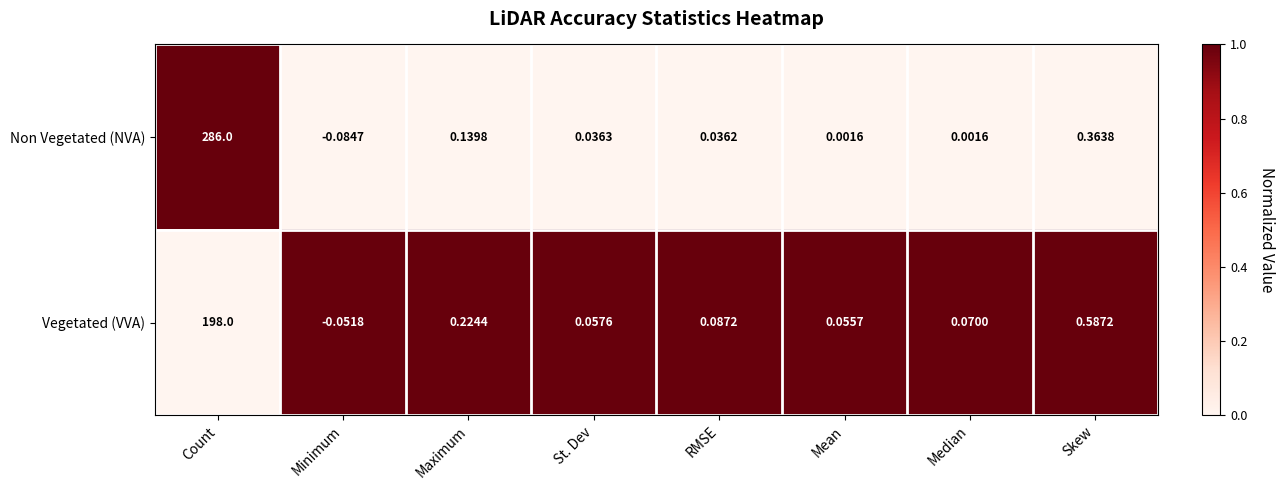

Which series has the widest spread of values?

Non Vegetated (NVA)